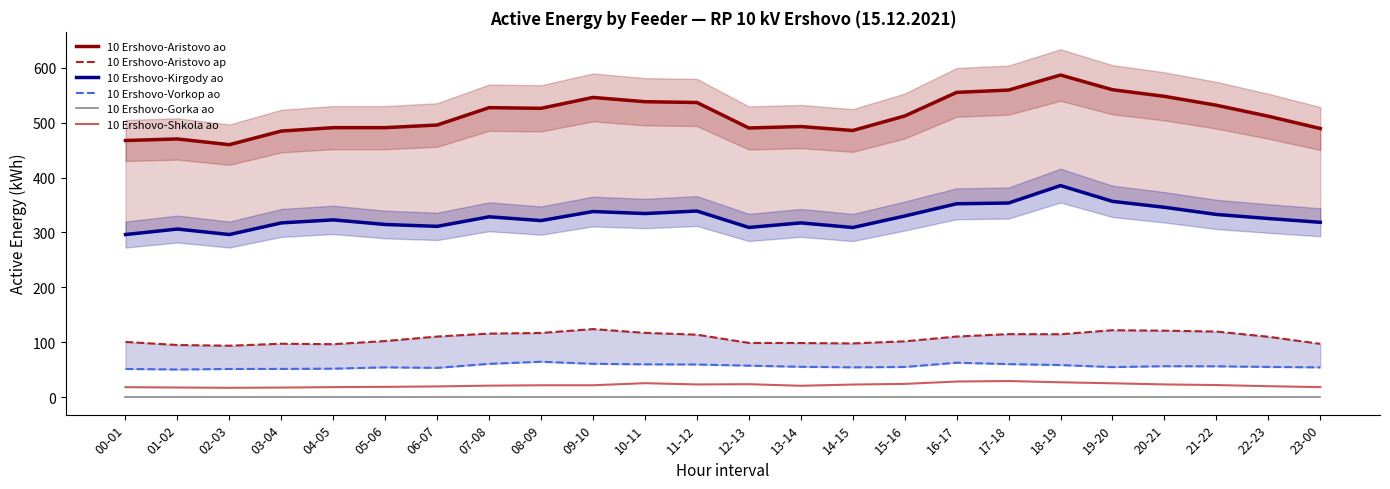

How many categories are shown in the chart?

24